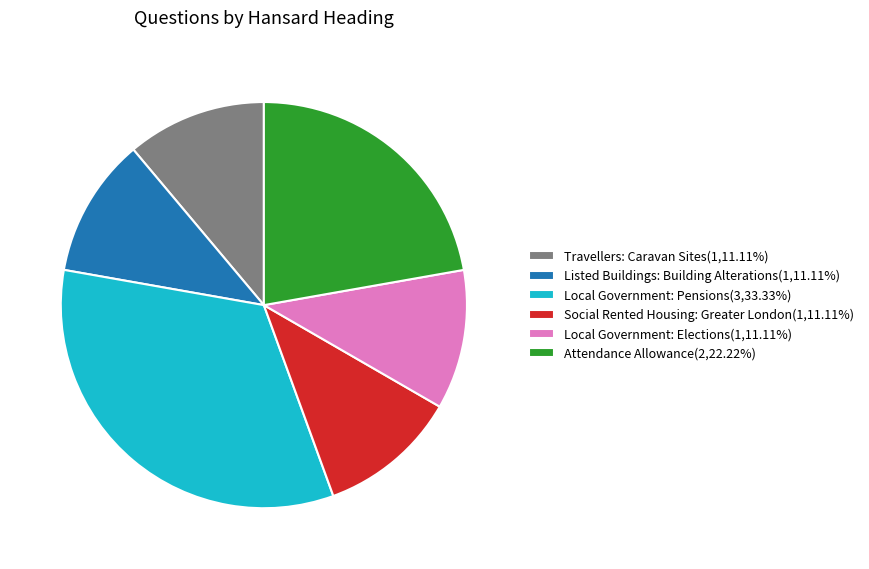

Combined, do Social Rented Housing: Greater London(1,11.11%) and Local Government: Elections(1,11.11%) account for over 50%?

No